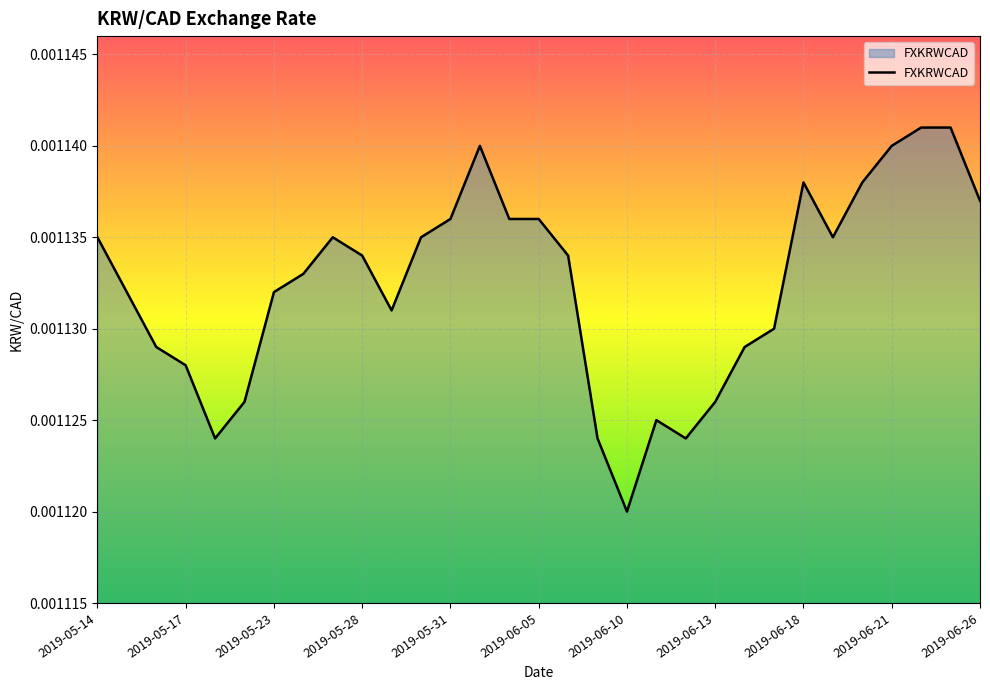

True or false: the data has more than 2 interior local peaks.

True